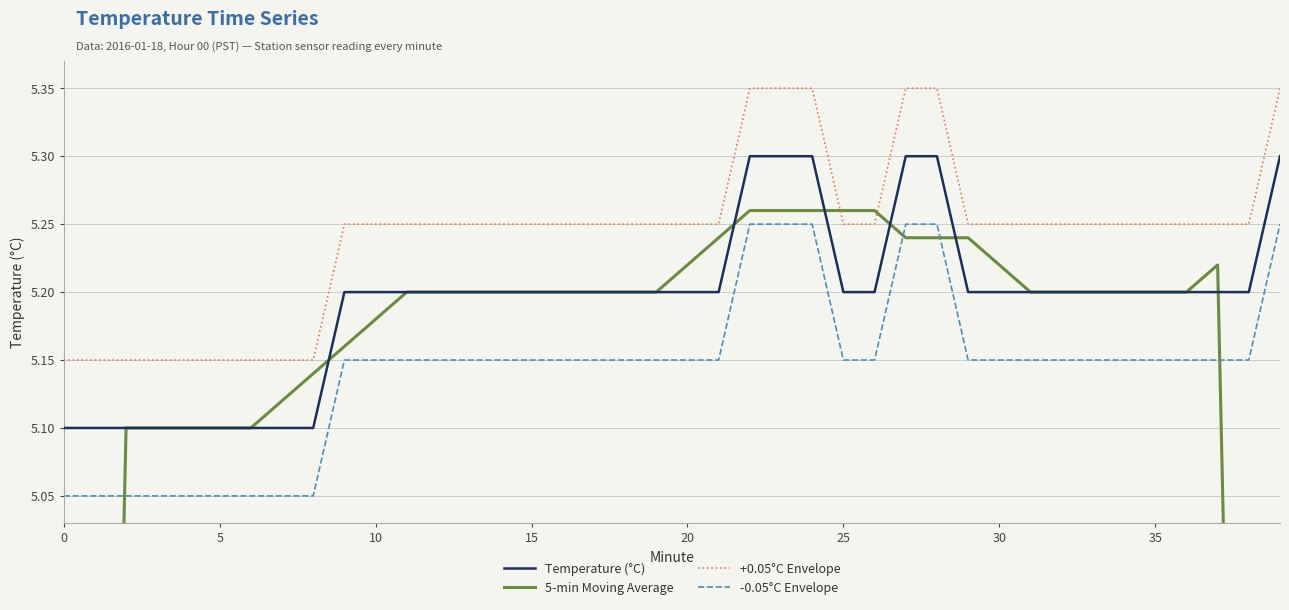

What is the sum of the -0.05°C Envelope values at 9 and 40?

10.2